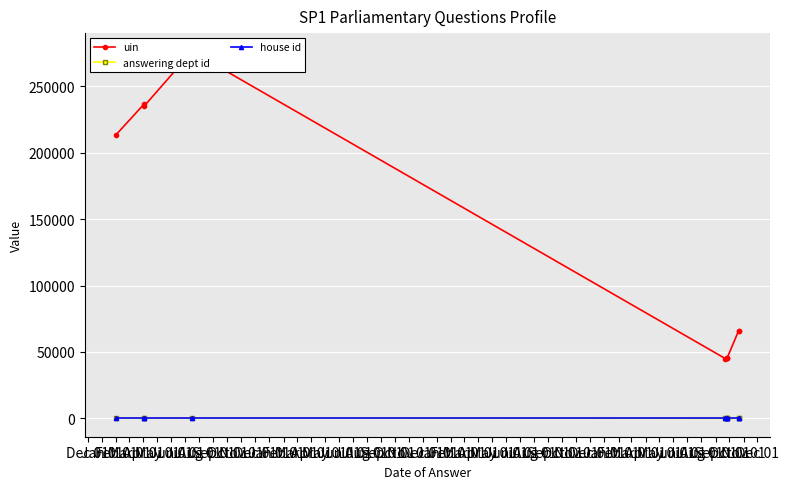

The value of answering dept id at May 01 is 33. True or false?

False